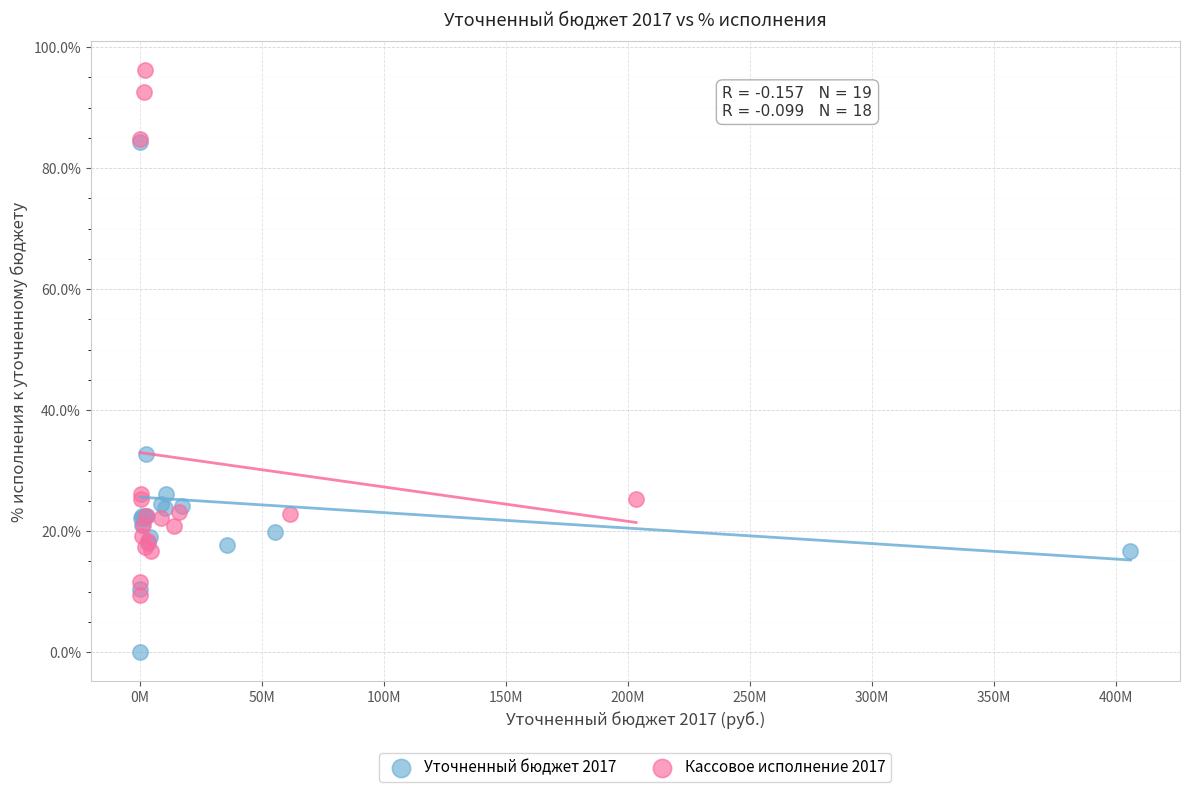

Which series contains the lowest Y value?

Уточненный бюджет 2017